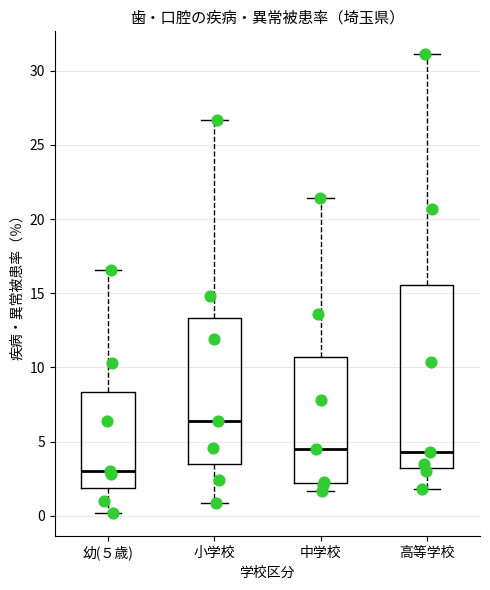

Comparing the boxes themselves (not the whiskers), which one is the tallest?

高等学校